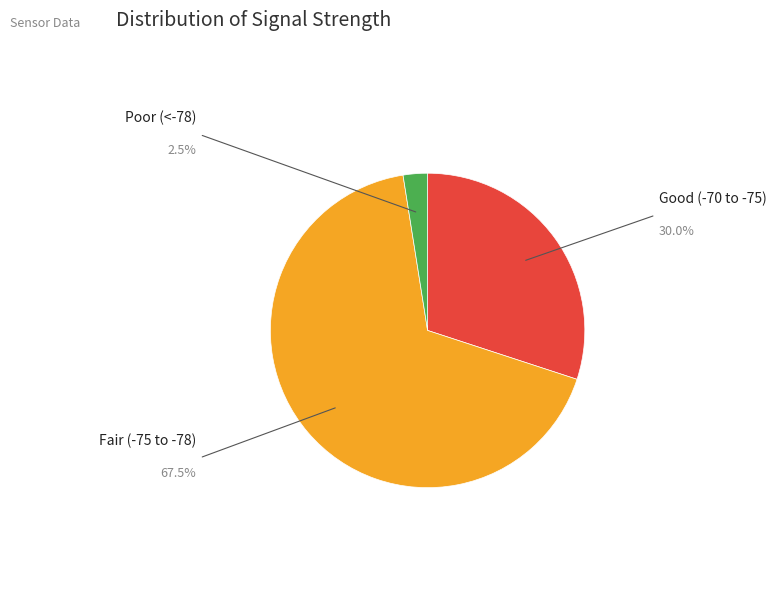

Does any single category account for the majority?

Yes